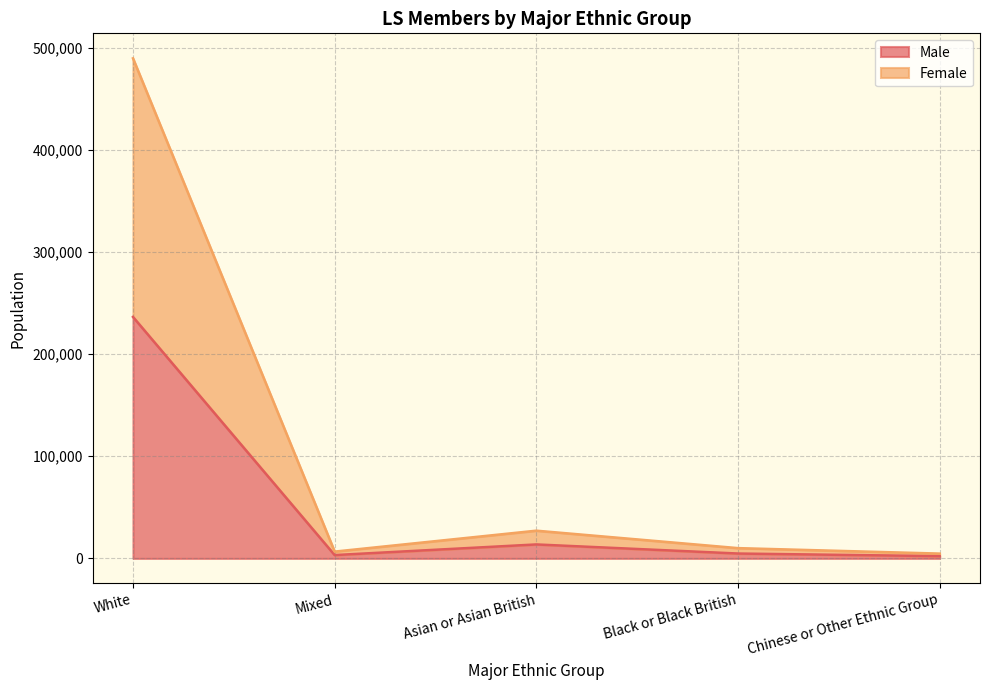

The Male series shows 4770 at Black or Black British. True or false?

True